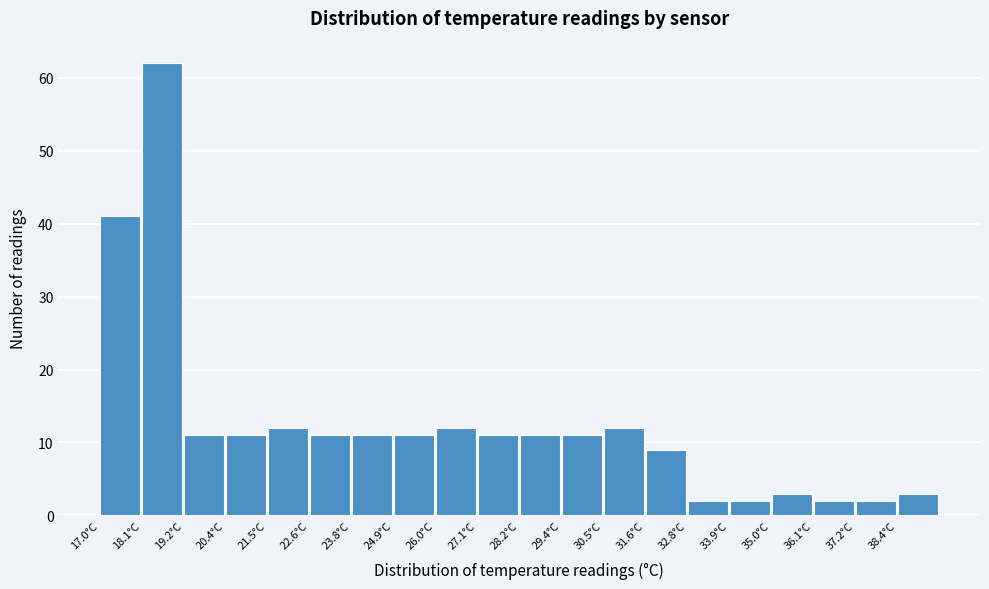

What is the height of the bar covering 30.6 to 31.6 on the x-axis? Neither the bar edges nor the heights are printed on the chart, so give them approximately, as read against the axes.

12